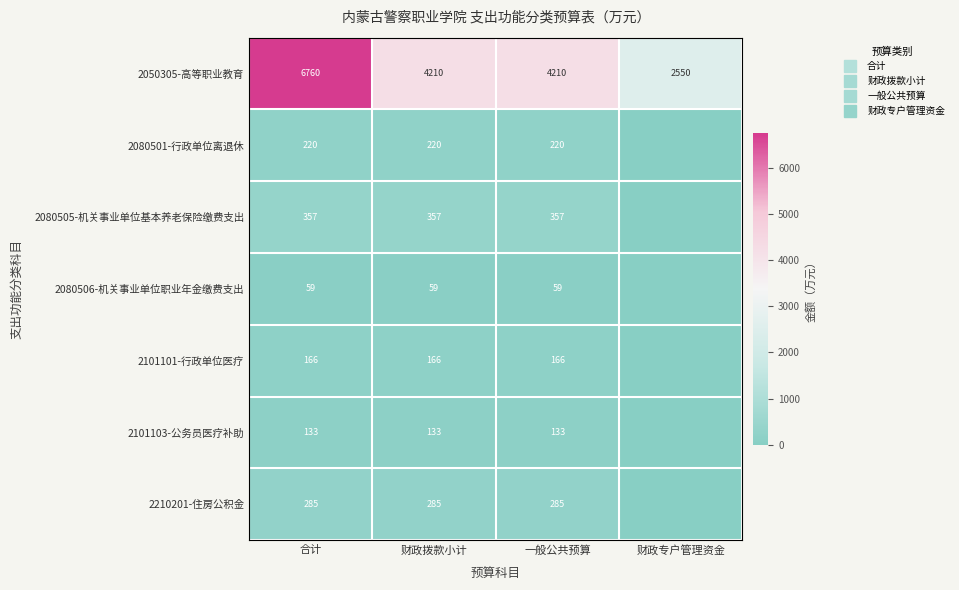

Is it true that 2210201-住房公积金 equals 60.3 at 一般公共预算?

False